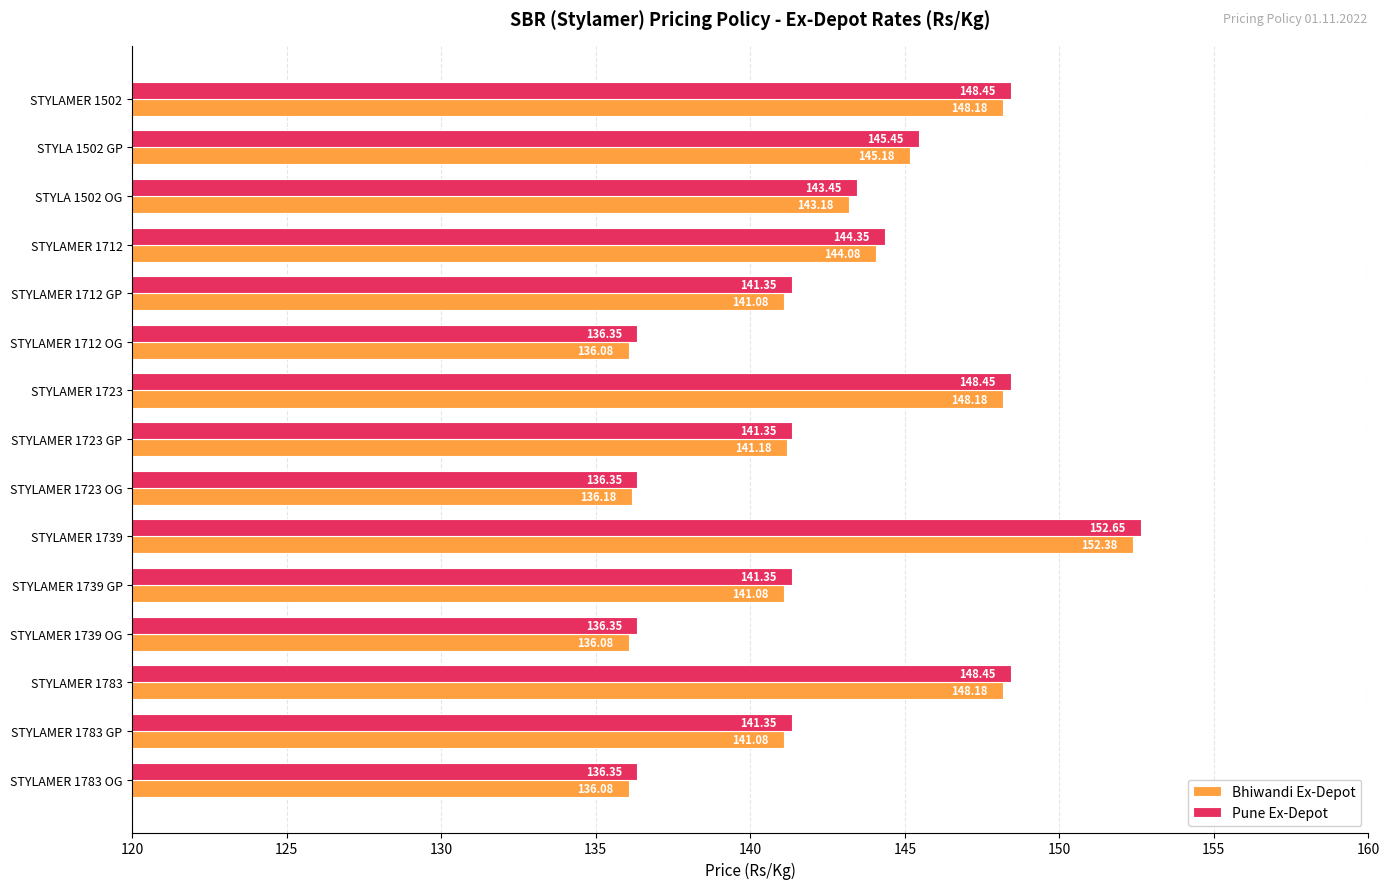

Rank the series by their maximum value, from lowest to highest.

Bhiwandi Ex-Depot, Pune Ex-Depot